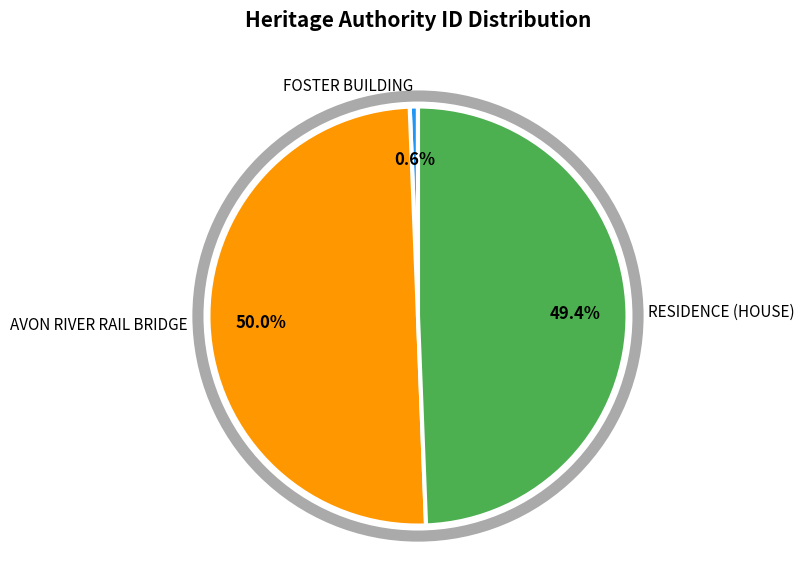

Do FOSTER BUILDING and AVON RIVER RAIL BRIDGE together represent more than half of the pie?

Yes